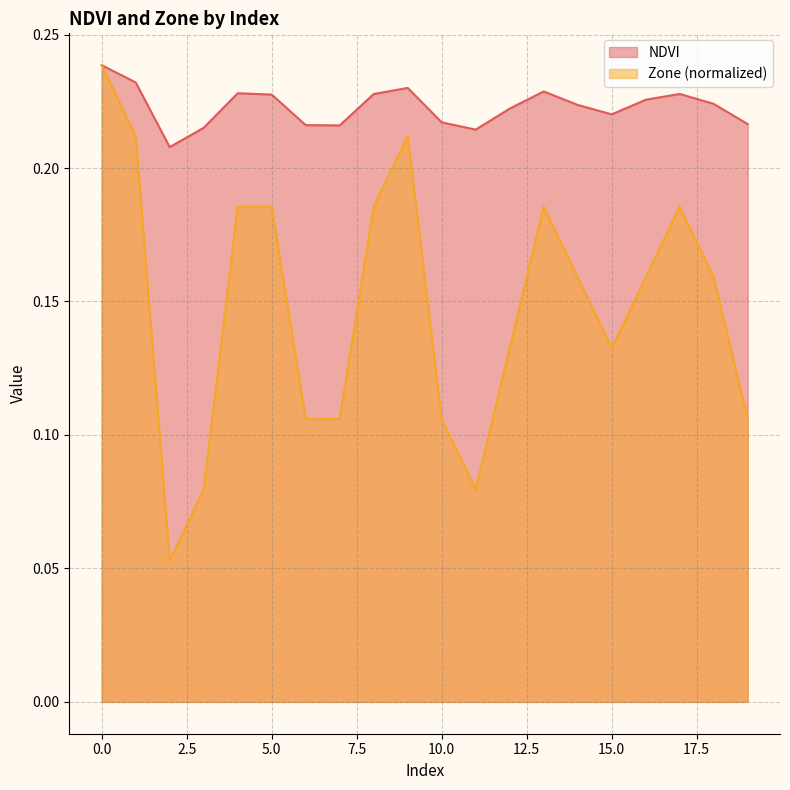

What is the lowest value of the NDVI series?

0.2